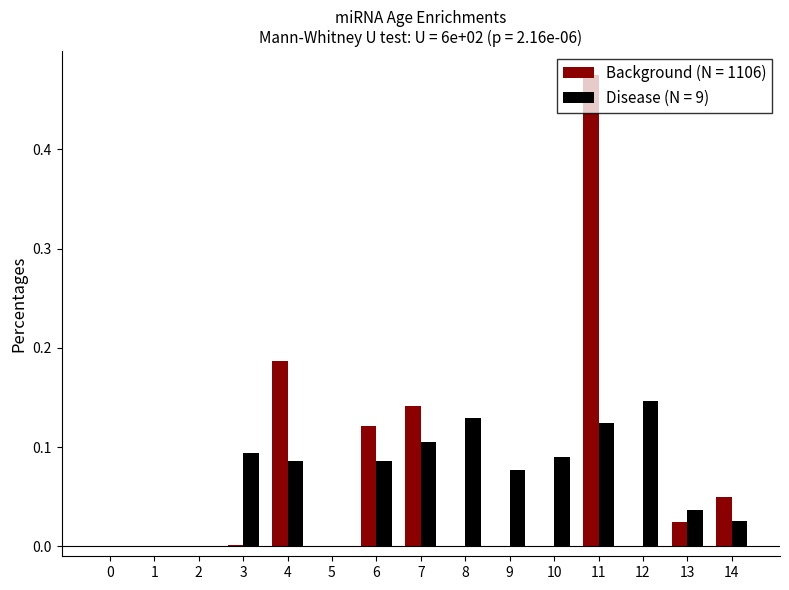

Is the value of Disease (N = 9) at 4 greater than the value of Background (N = 1106) at 10?

Yes